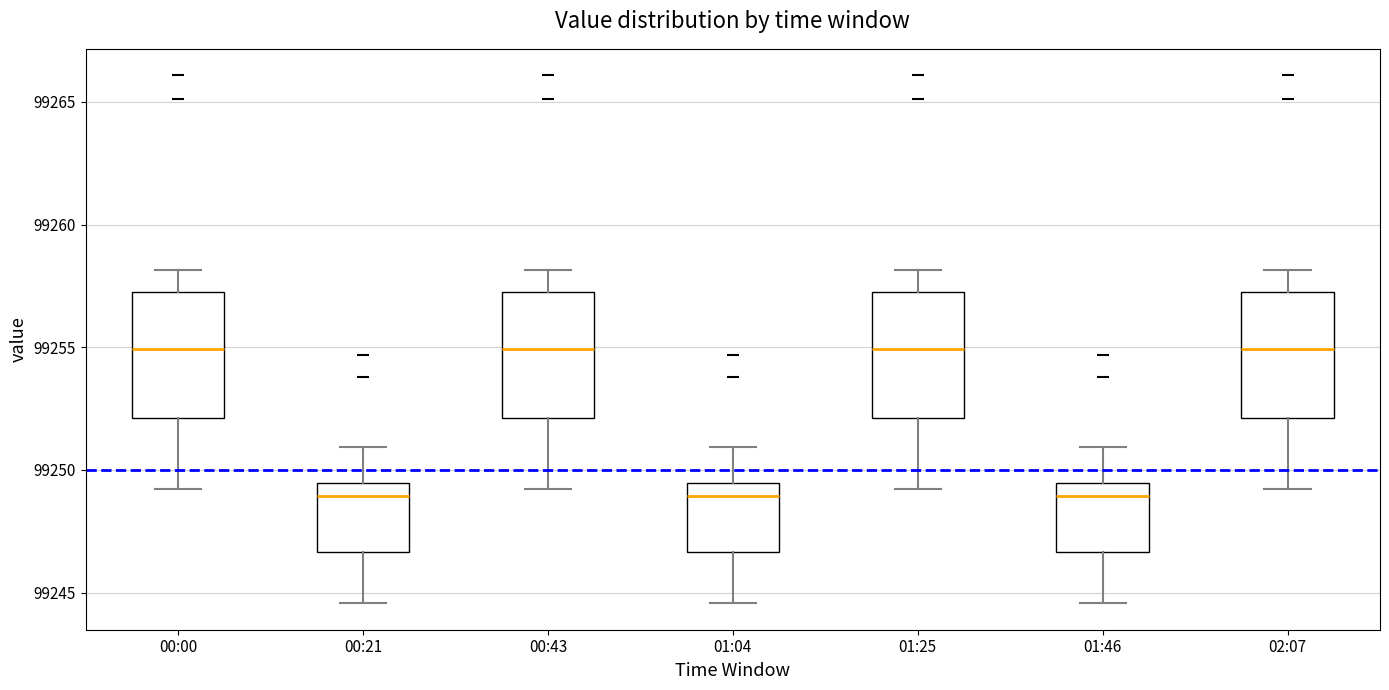

Where does the median line of the box for 00:21 sit on the y-axis? The values are not printed on the chart, so give them approximately, as read against the axis.

99249.0